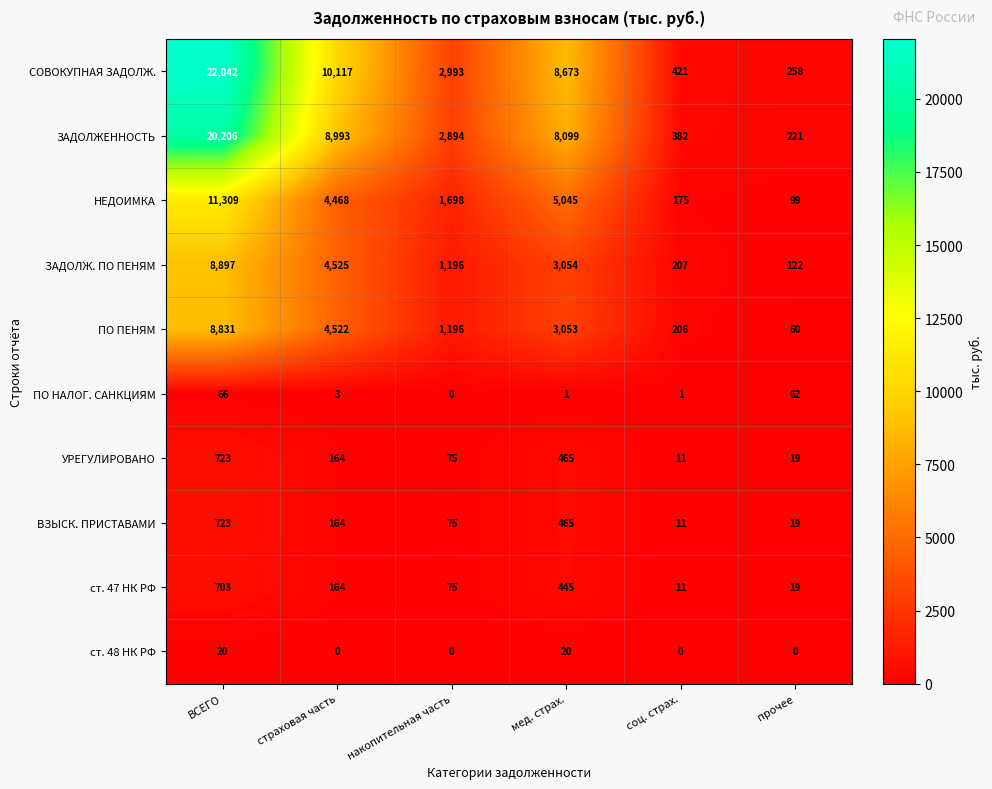

How many series are shown in this chart?

10